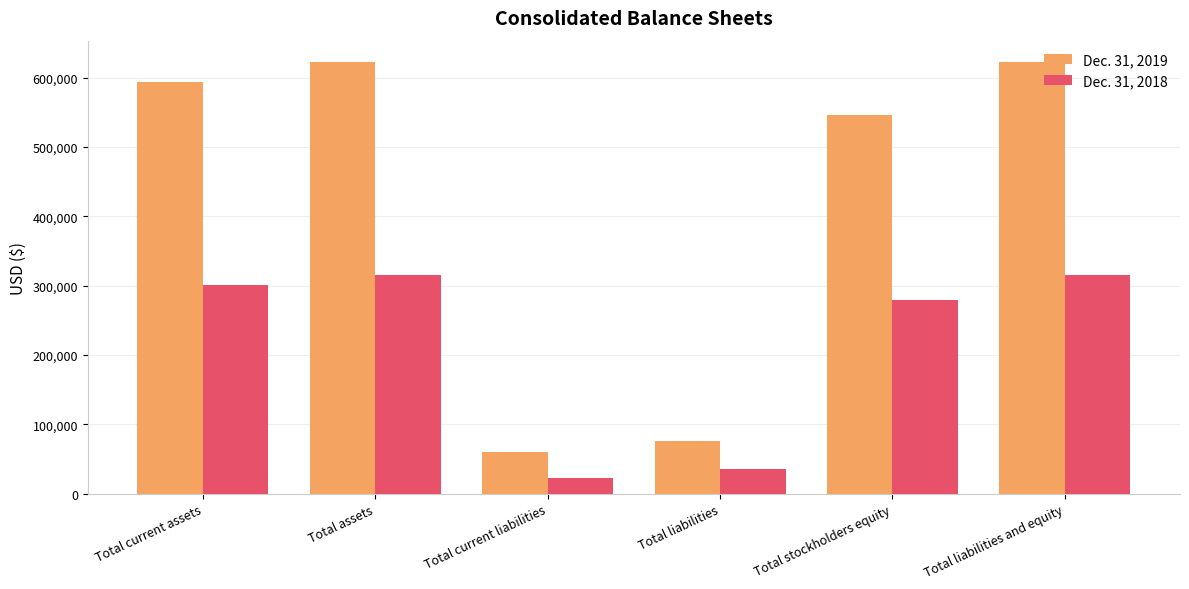

What is the total value across all series at Total liabilities and equity?

937968